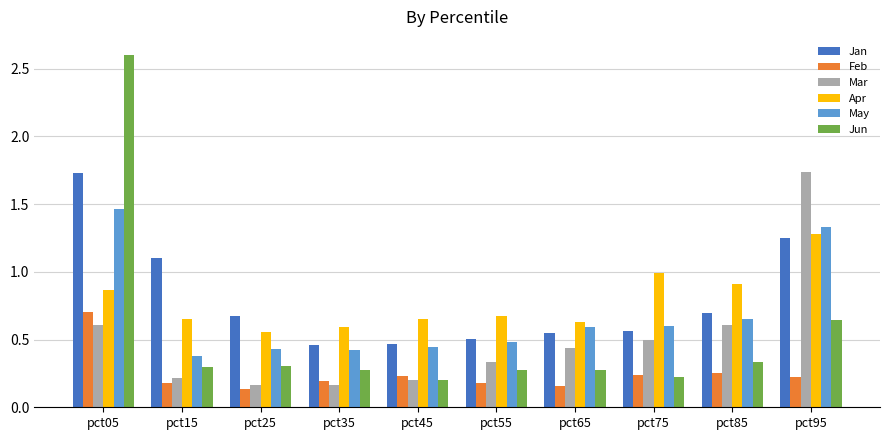

Which series has the largest range (max minus min)?

Jun